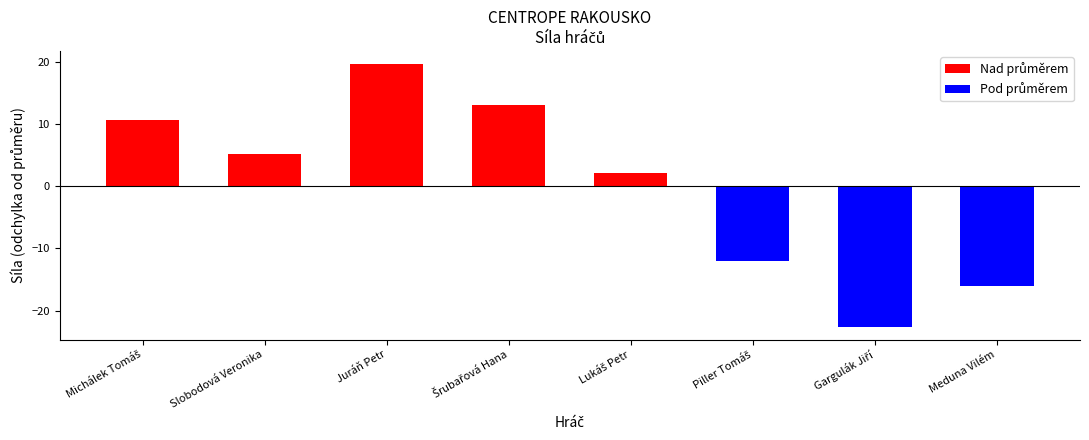

How many negative values are there?

3